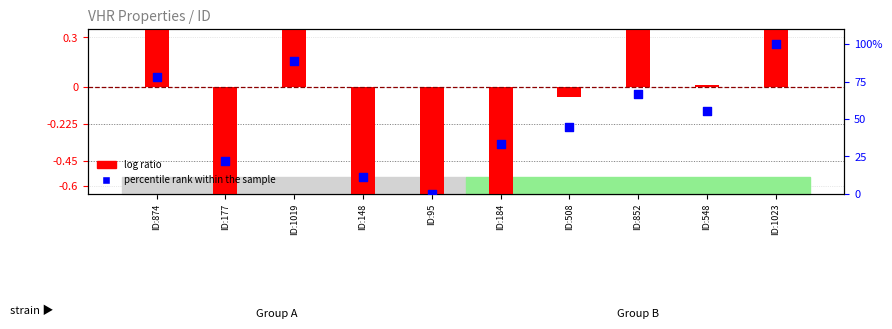

What are all the series names shown in the legend?

log ratio, percentile rank within the sample